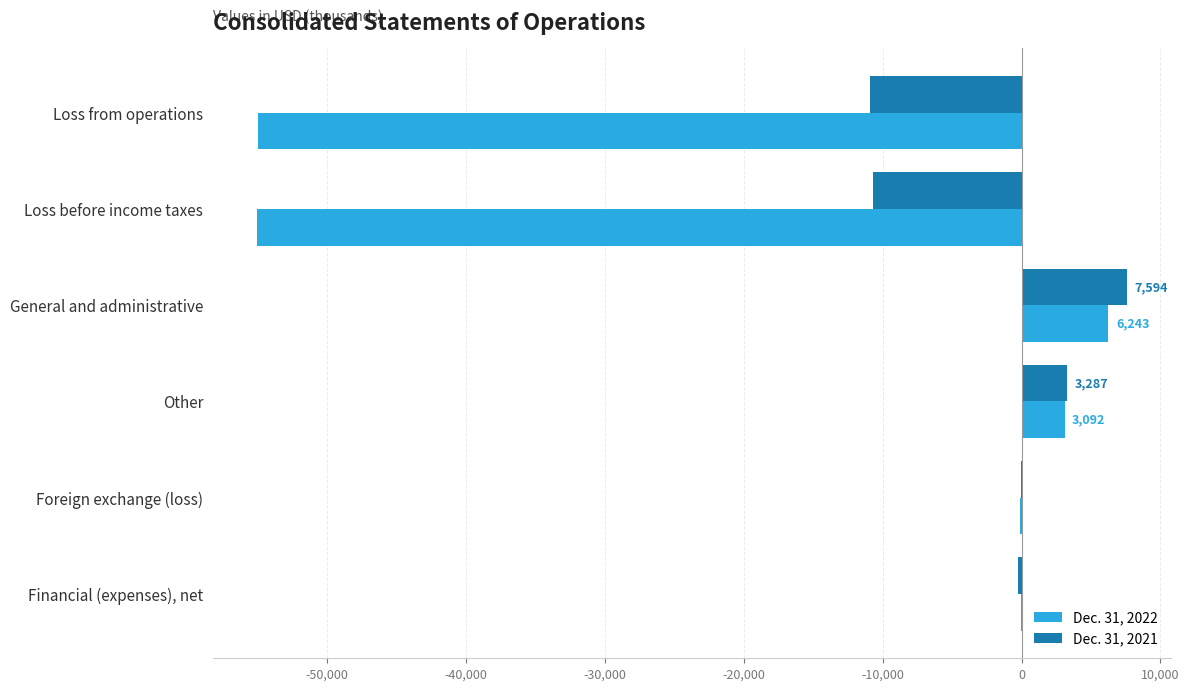

Which series has the largest total across all categories?

Dec. 31, 2021